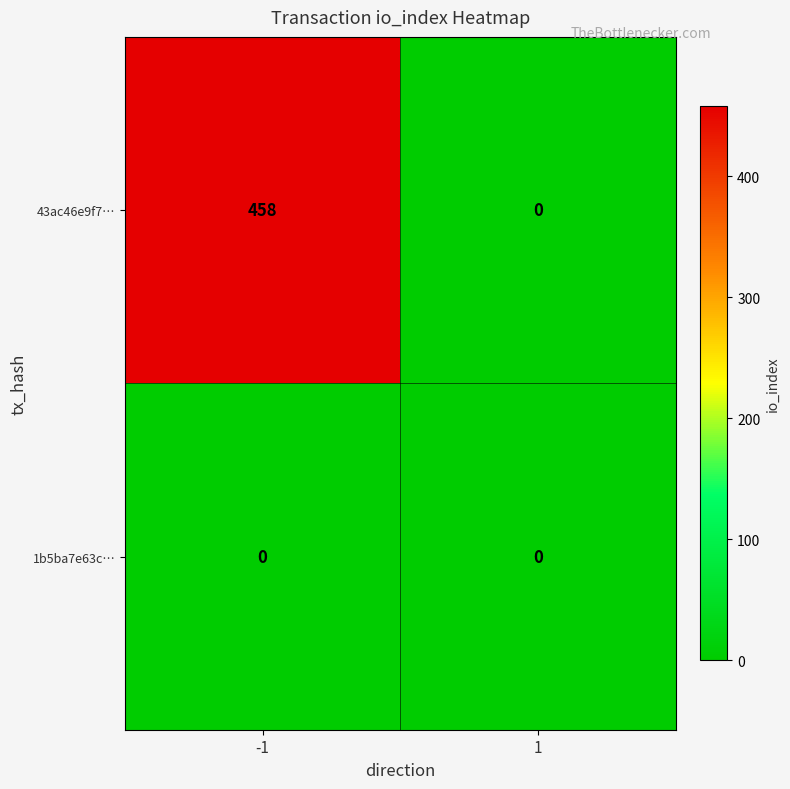

Reading left to right, what are all the values shown in this chart?

43ac46e9f7…: 458	0
1b5ba7e63c…: 0	0